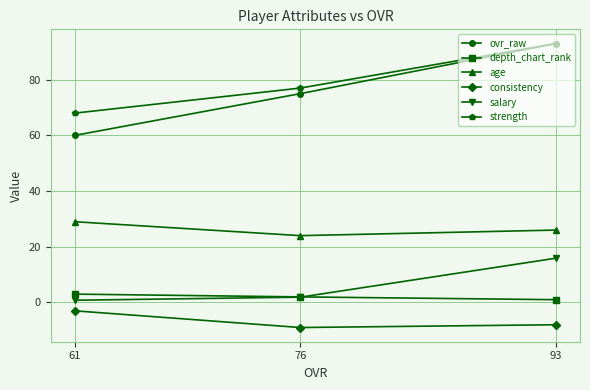

At which category is the sum across all series the highest?

93